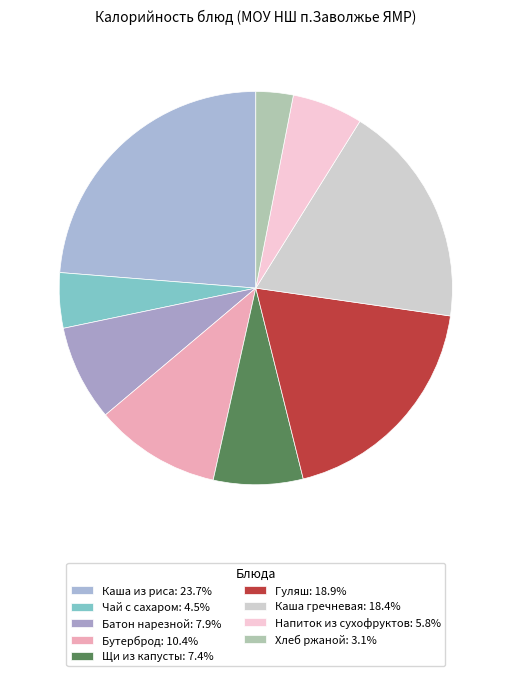

Count the number of slices in the pie.

9